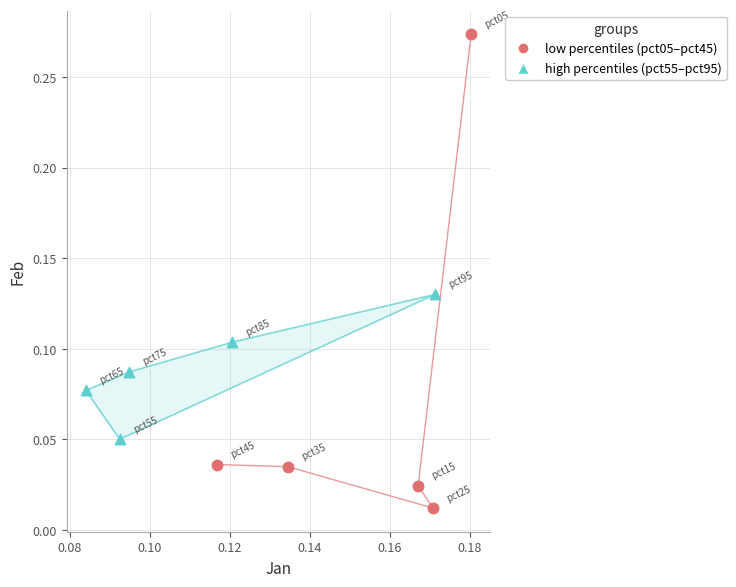

Which series reaches the maximum Y coordinate?

low percentiles (pct05–pct45)